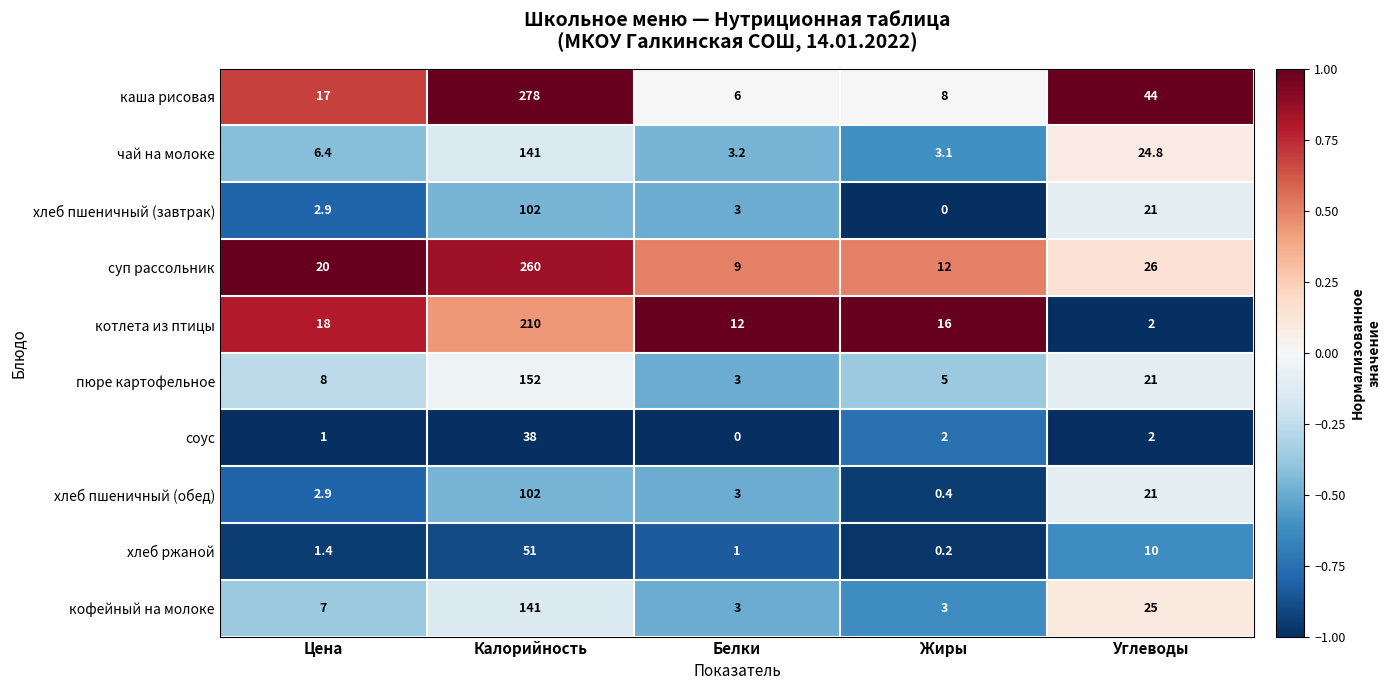

Which series changed the most between Цена and Жиры?

каша рисовая